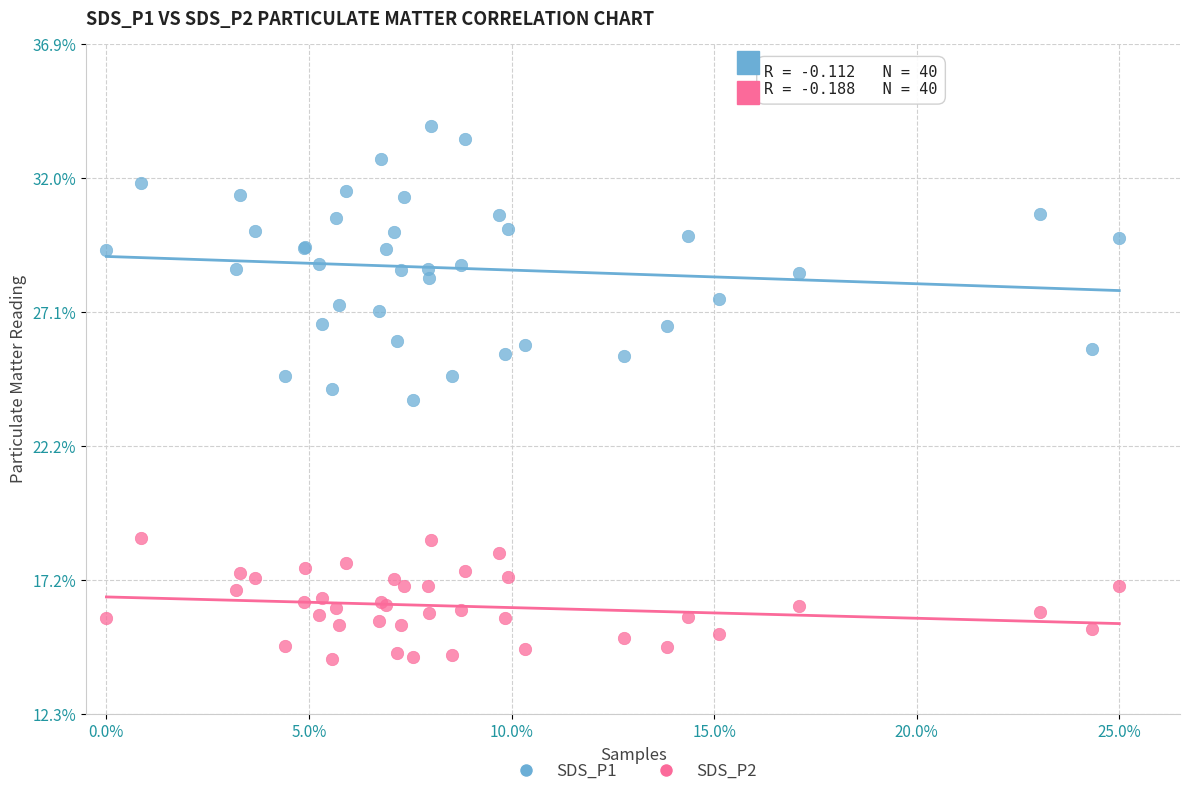

Which series has the largest Y range (max minus min)?

SDS_P1